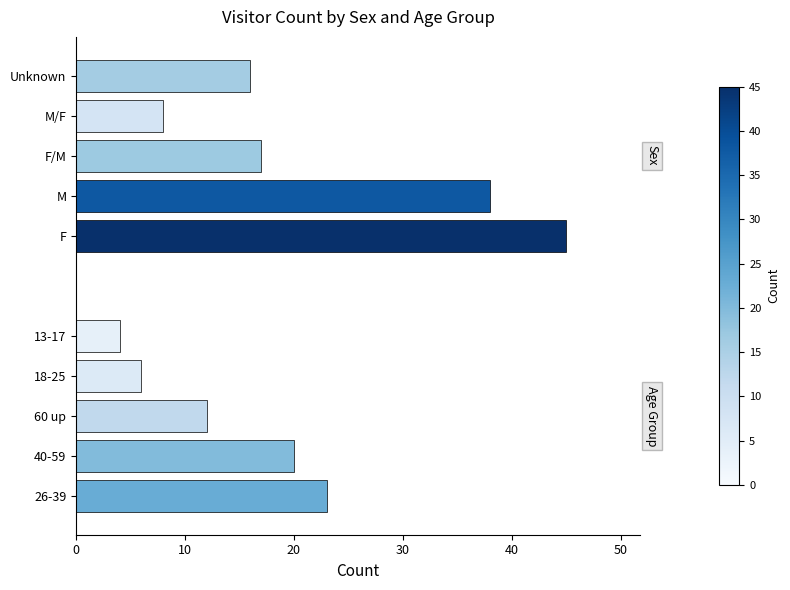

Which series changed the most between 0 and 40?

Sex